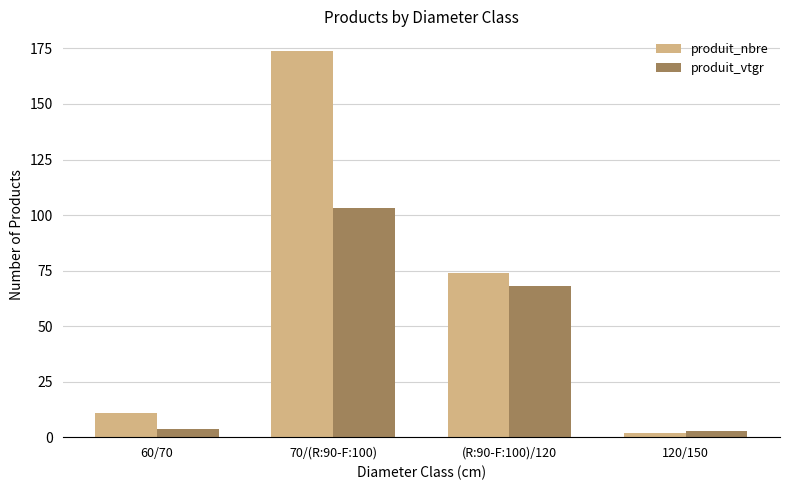

Reading left to right, list all the values displayed in this chart.

produit_nbre: 11.0	174.0	74.0	2.0
produit_vtgr: 3.8	103.0	67.9	2.6